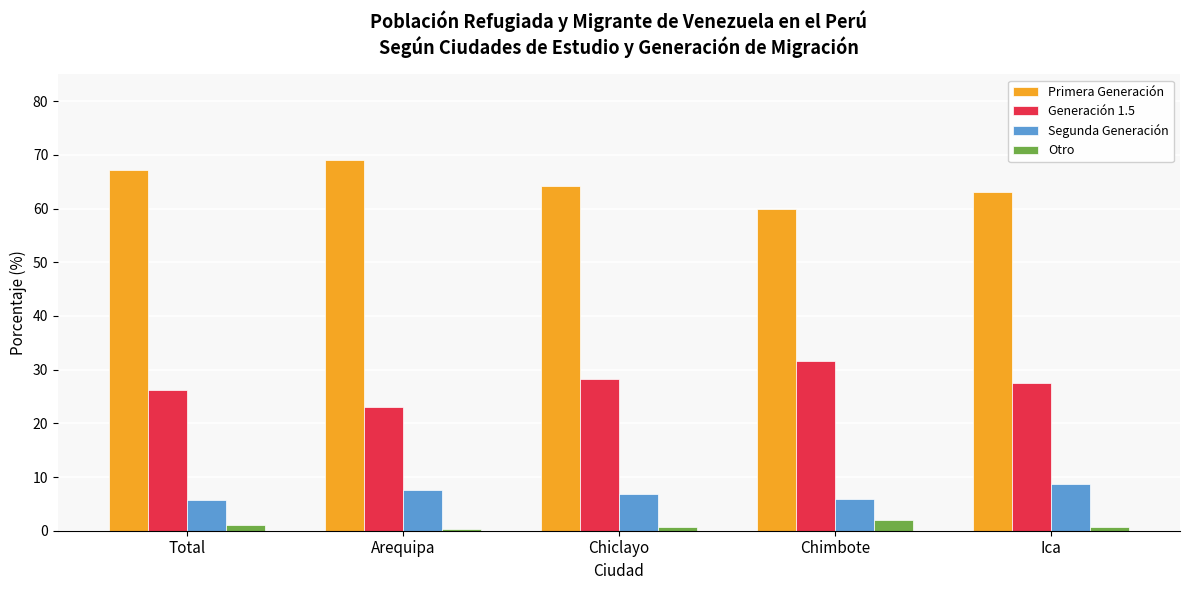

What is the minimum value for Primera Generación?

59.9